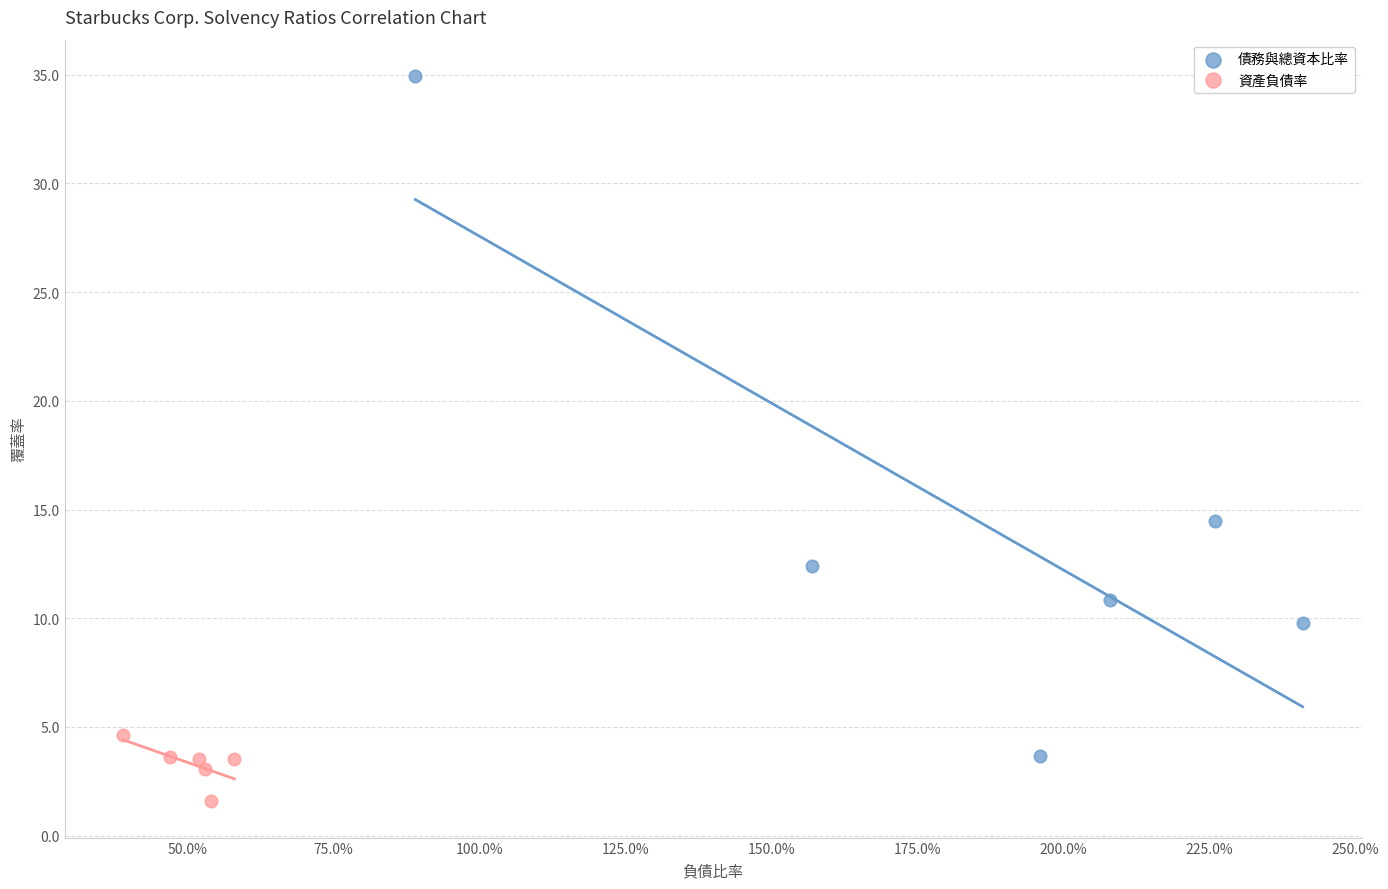

Which series has the widest spread of Y values?

債務與總資本比率